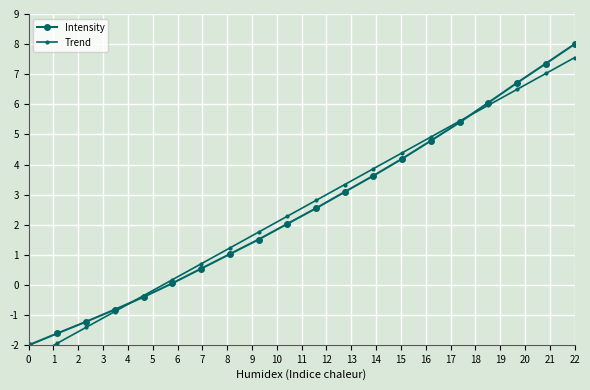

True or false: Intensity and Trend intersect in this chart.

True